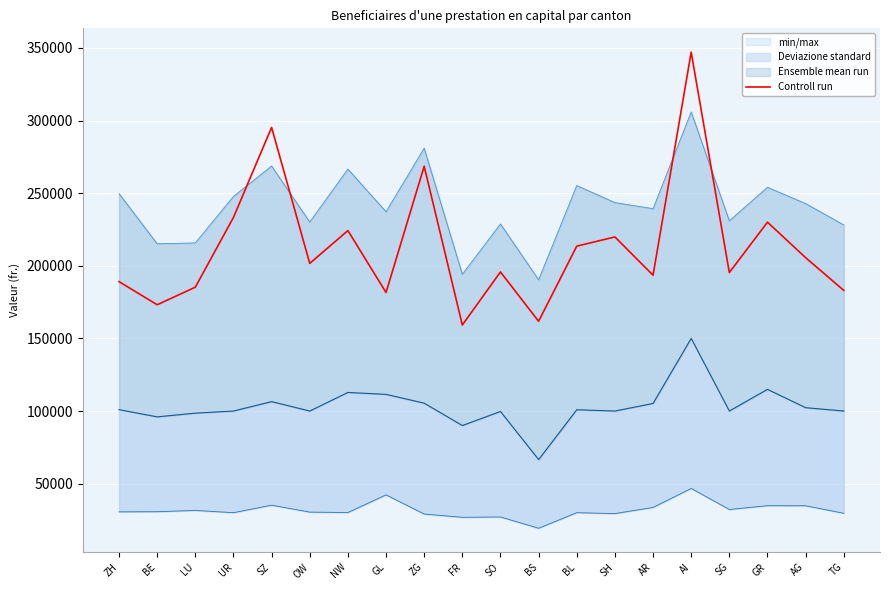

What is the label of the 8th point from the right?

BL